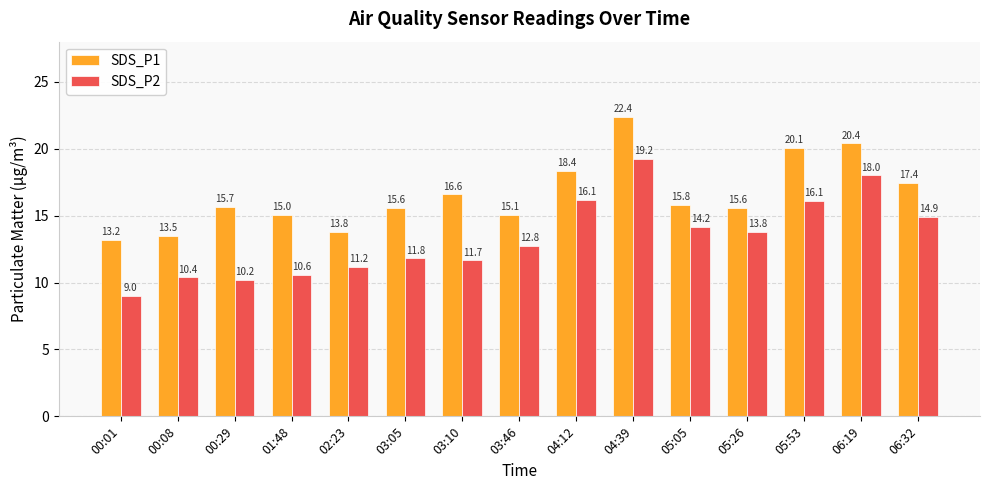

The value of SDS_P1 at 05:05 is 27.8. True or false?

False